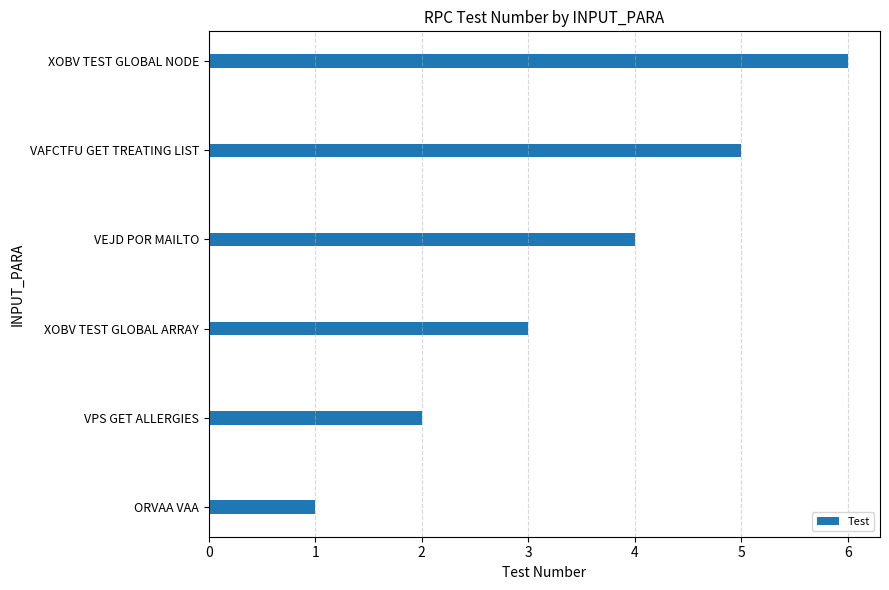

Between VPS GET ALLERGIES and VAFCTFU GET TREATING LIST, which is larger?

VAFCTFU GET TREATING LIST